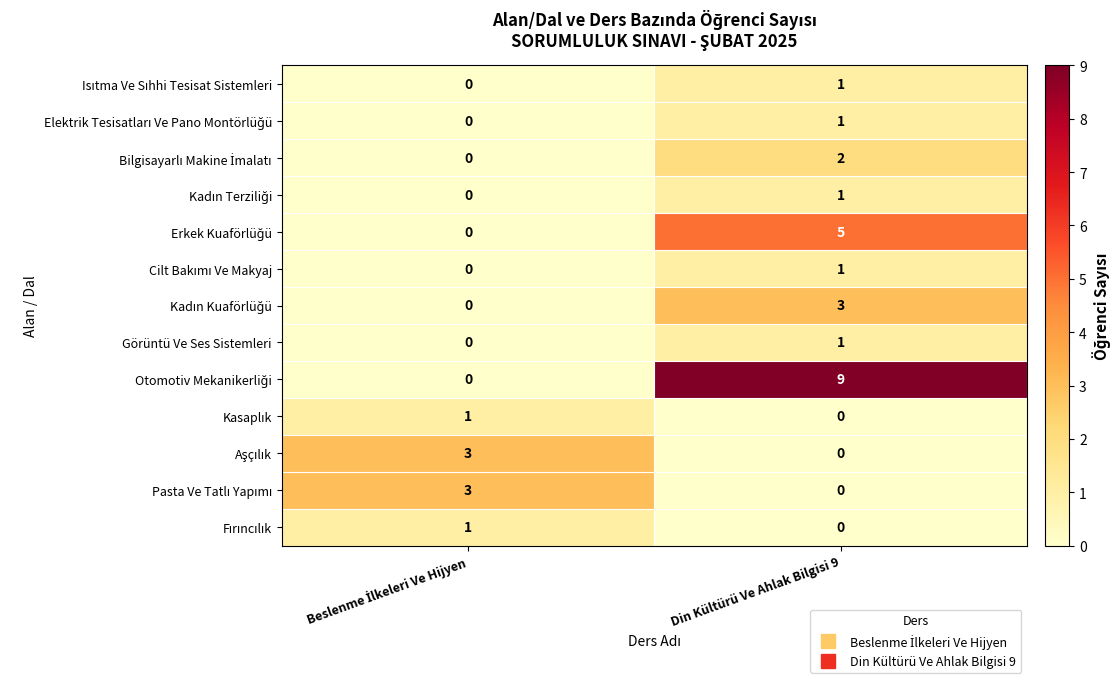

At which category does the chart reach its peak across all series?

Din Kültürü Ve Ahlak Bilgisi 9